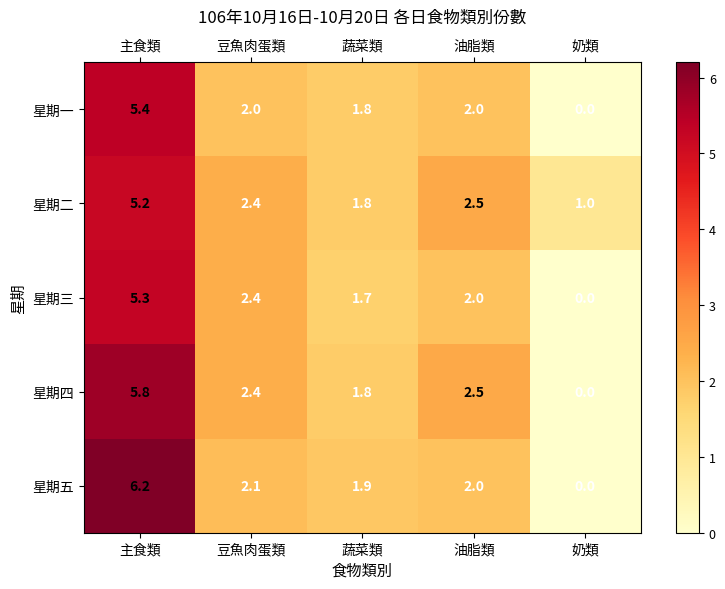

What is the sum of the 星期二 values at 蔬菜類 and 奶類?

2.8